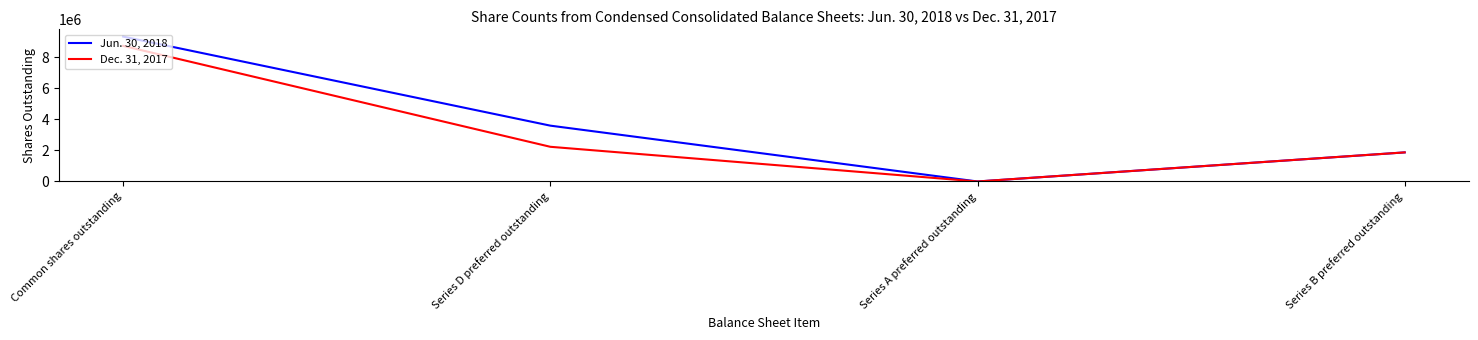

At which label does Jun. 30, 2018 first exceed 3600636?

Common shares outstanding